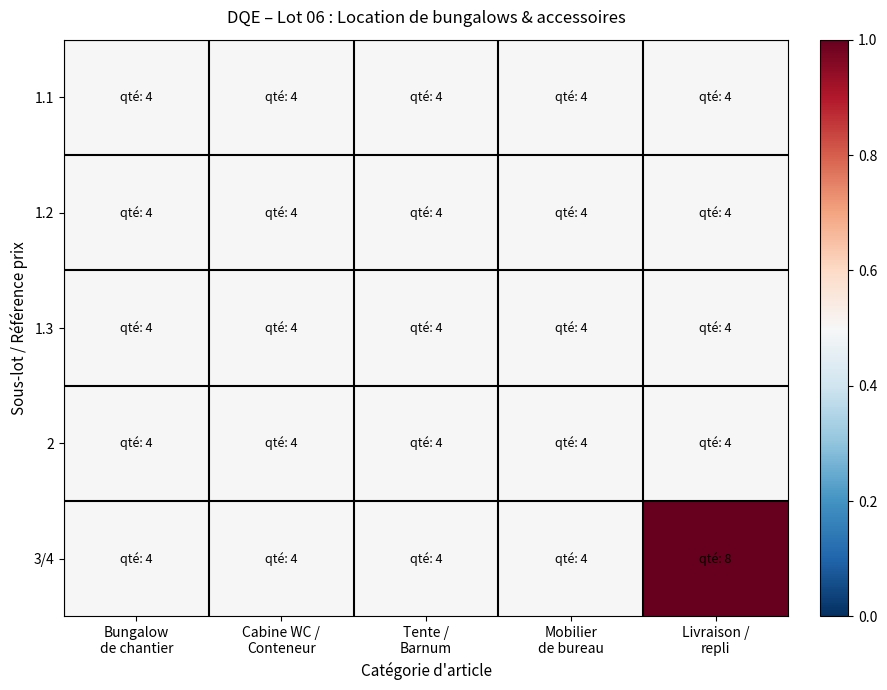

Rank the series at Bungalow de chantier from highest to lowest value.

1.1, 1.2, 1.3, 2, 3/4